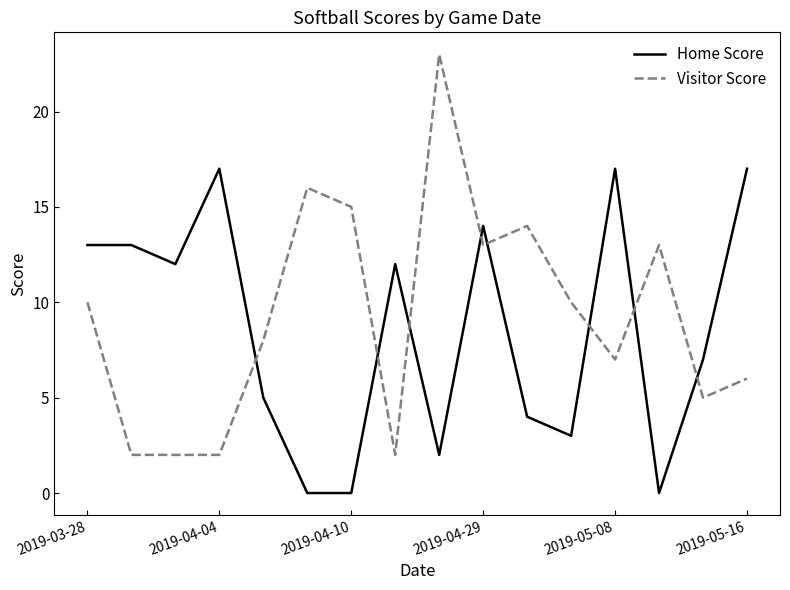

At how many categories does at least one series exceed 0?

16